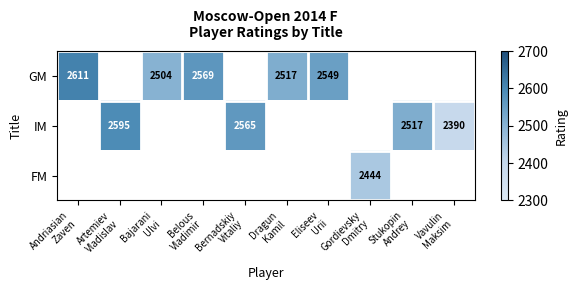

At how many categories does at least one series exceed 2457?

8